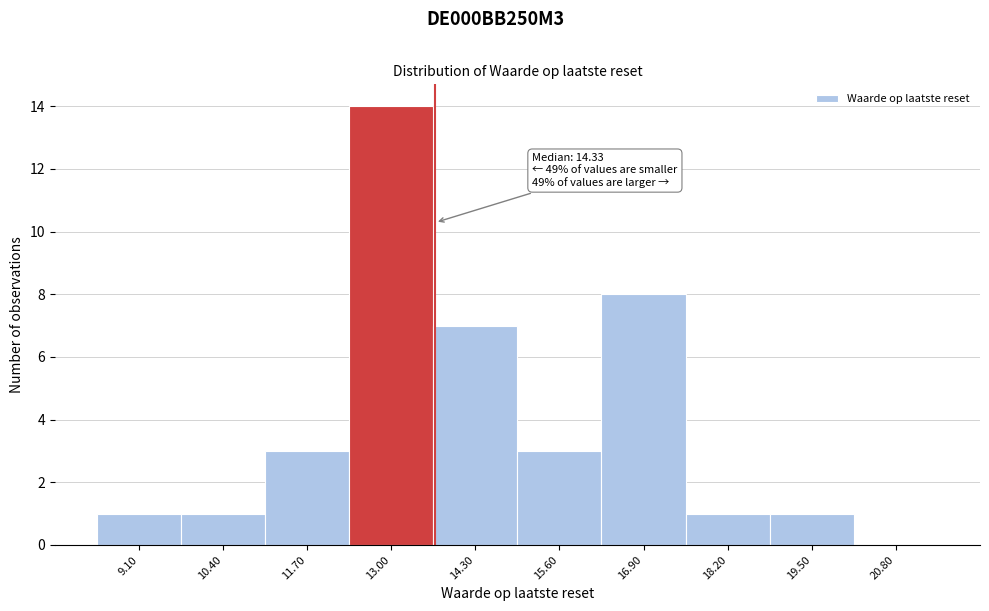

Reading left to right, list all the values displayed in this chart.

9.10=1	10.40=1	11.70=3	13.00=14	14.30=7	15.60=3	16.90=8	18.20=1	19.50=1	20.80=0